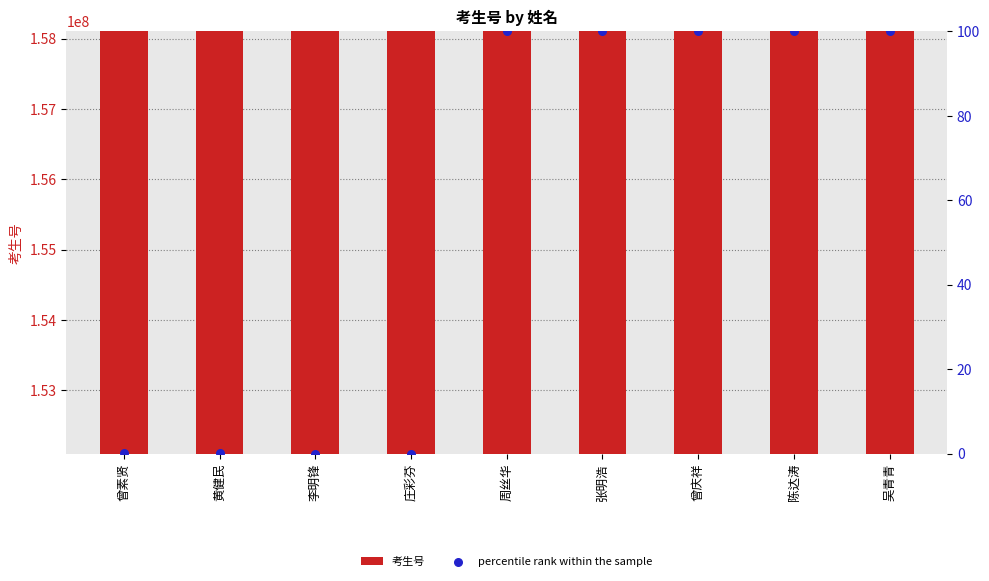

Which series reaches the maximum Y coordinate?

考生号